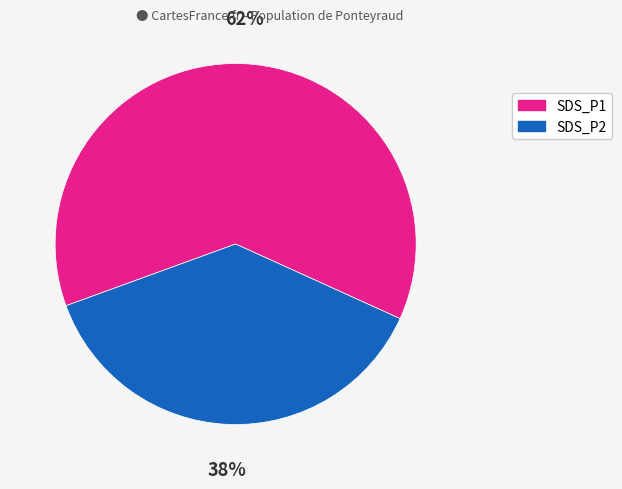

What is the smallest slice in the pie chart?

SDS_P2